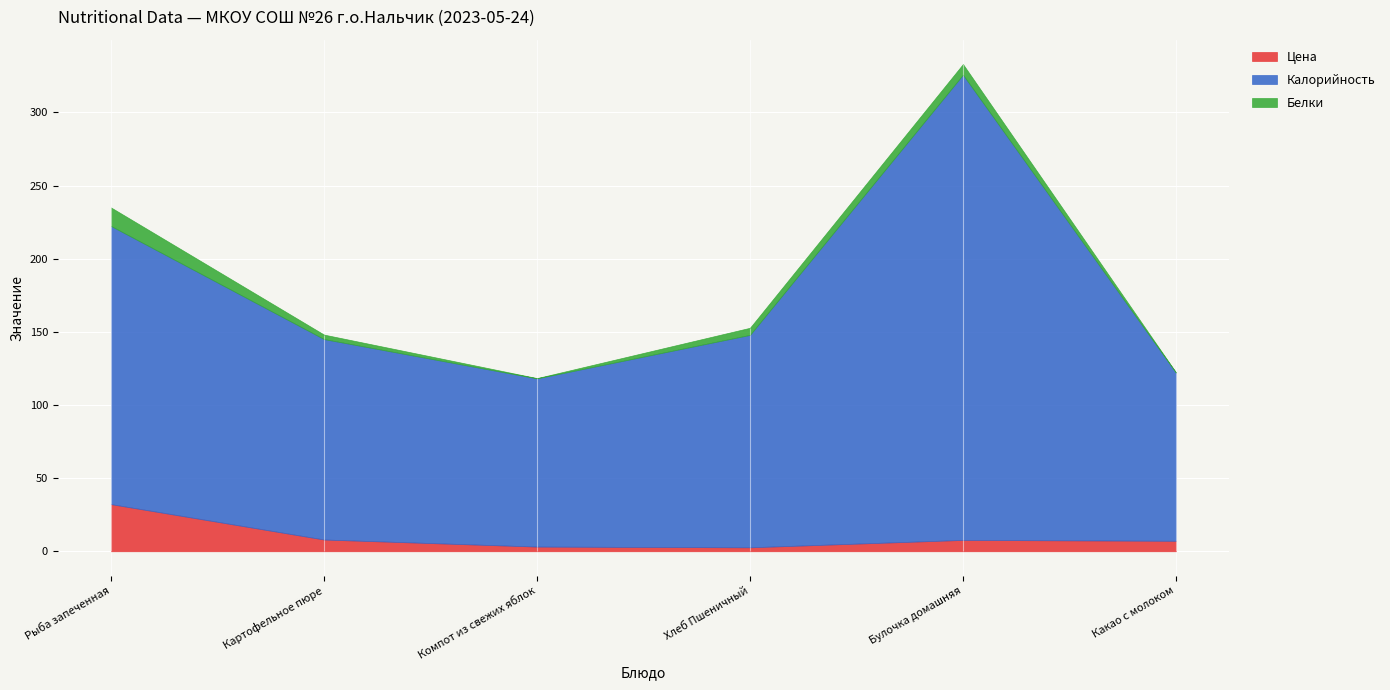

The Белки series shows 1.9 at Хлеб Пшеничный. True or false?

False